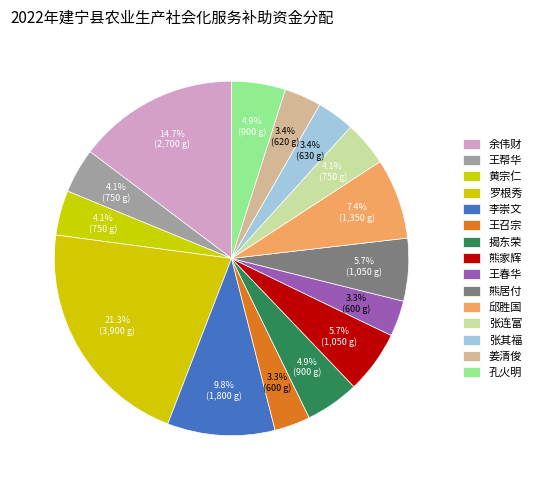

What is the change in value from 余伟财 to 姜清俊?

-2080